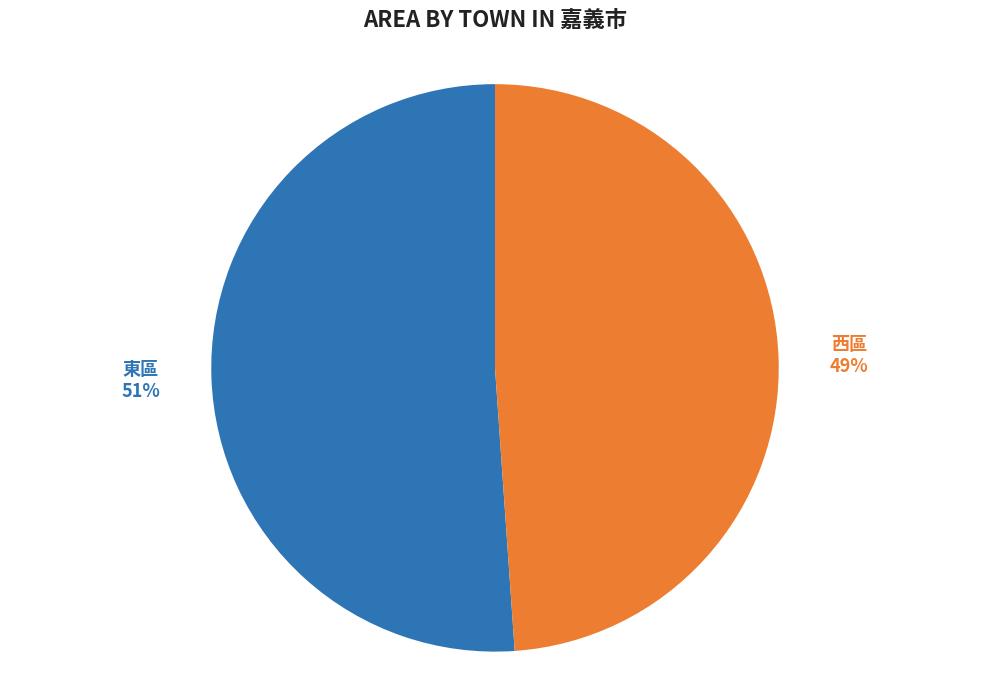

Which category has the biggest portion of the pie?

東區